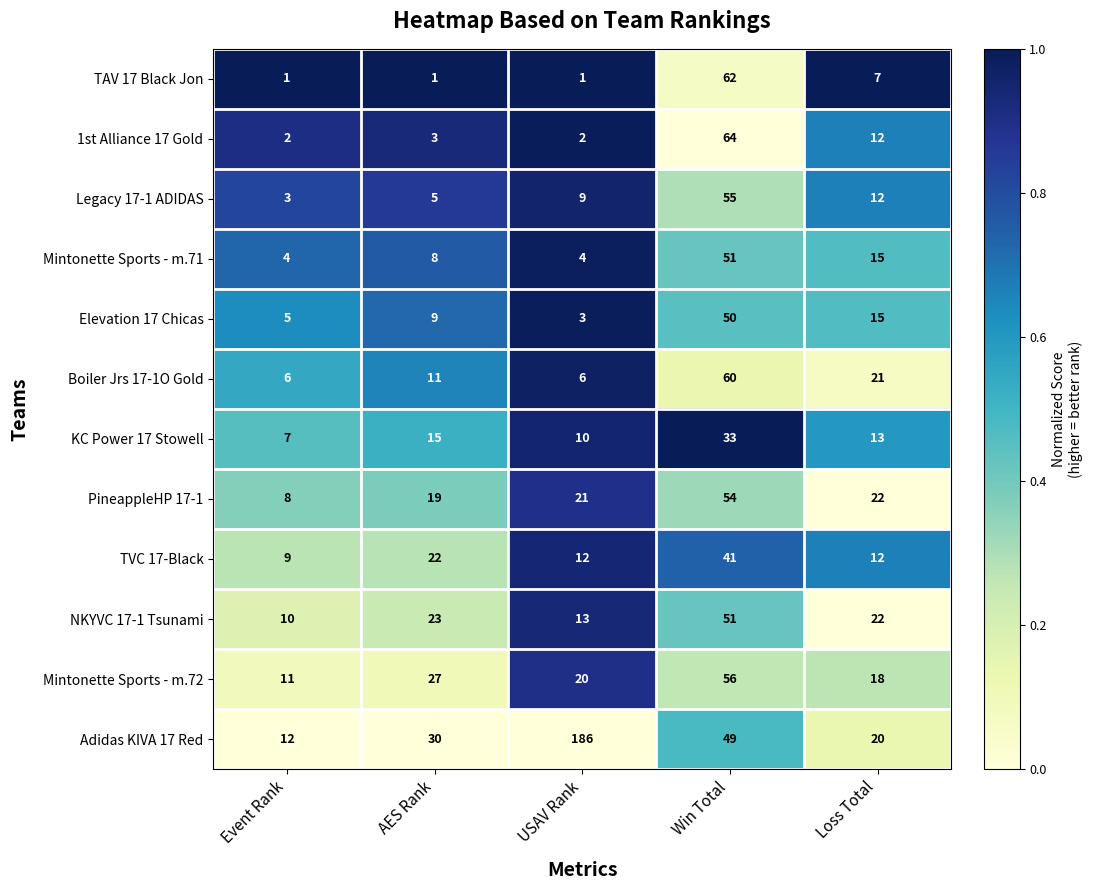

Which series has the largest total across all categories?

Adidas KIVA 17 Red